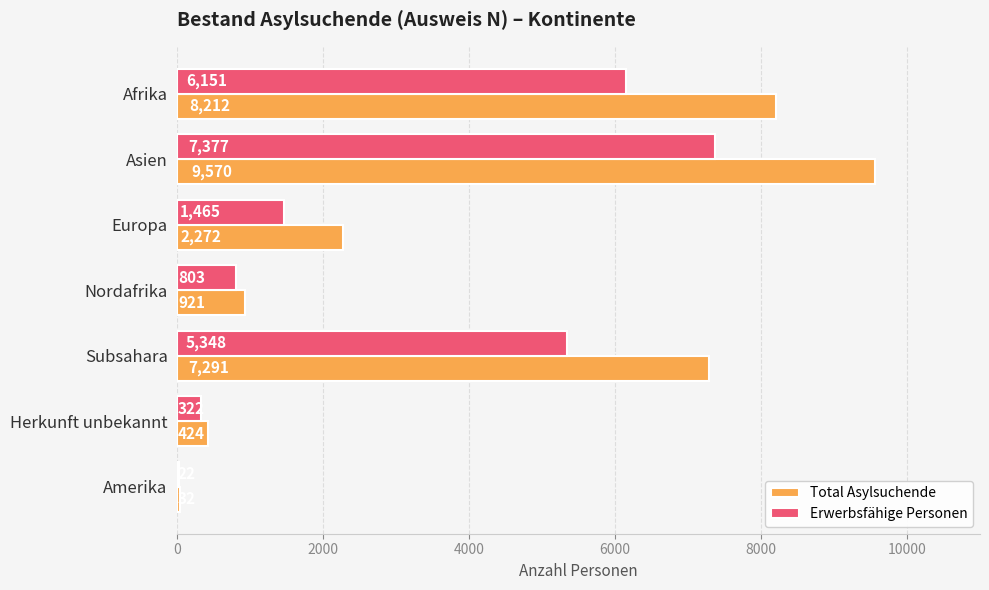

At which label is Total Asylsuchende closest to 4801?

Subsahara